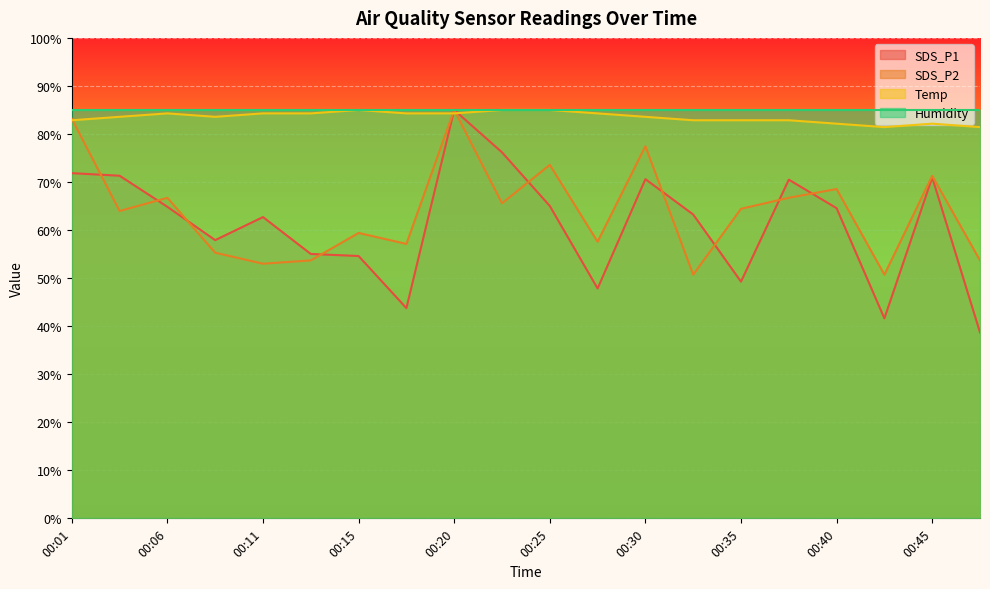

Which series has the largest total across all categories?

Humidity